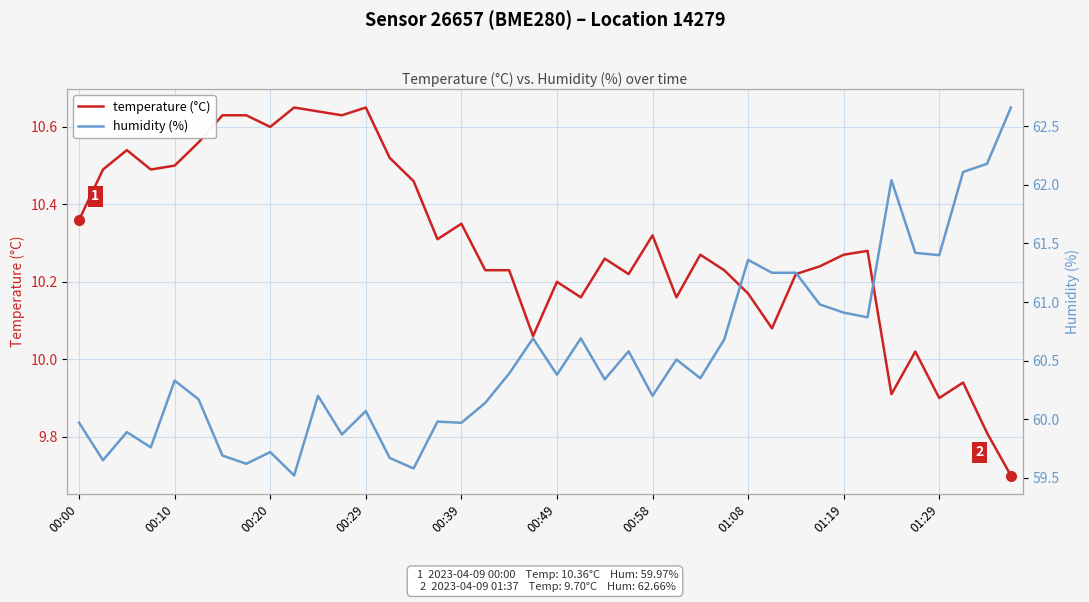

Where does the temperature (°C) series first go above 10?

00:00